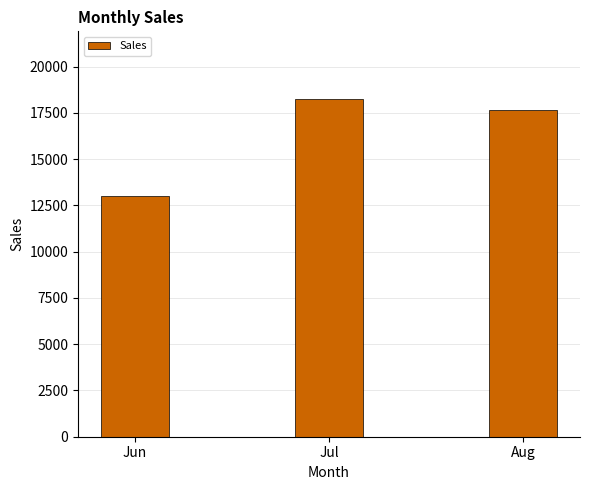

Reading left to right, list all the values displayed in this chart.

13000	18252	17652